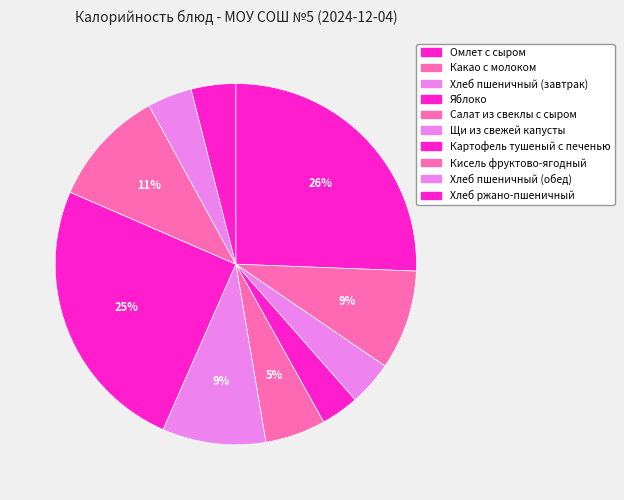

Which slice is the largest?

Омлет с сыром